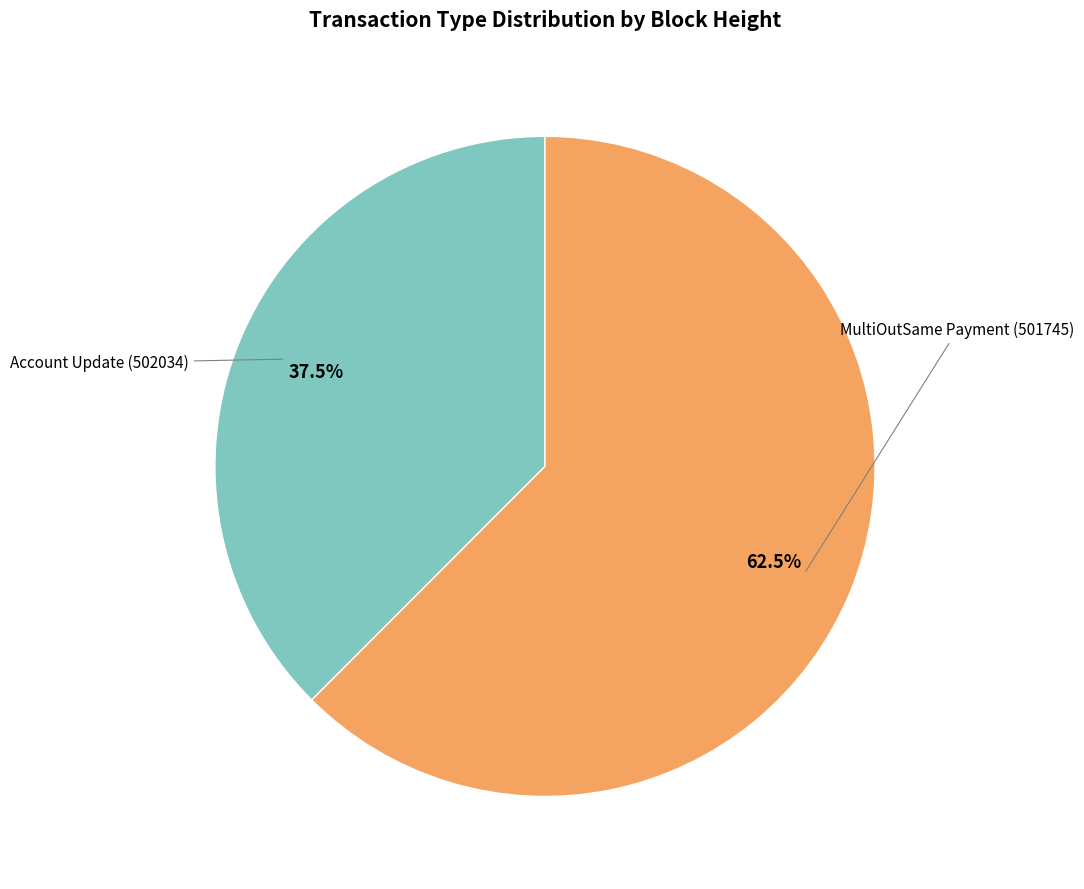

Is there any slice that represents more than half of the pie?

Yes